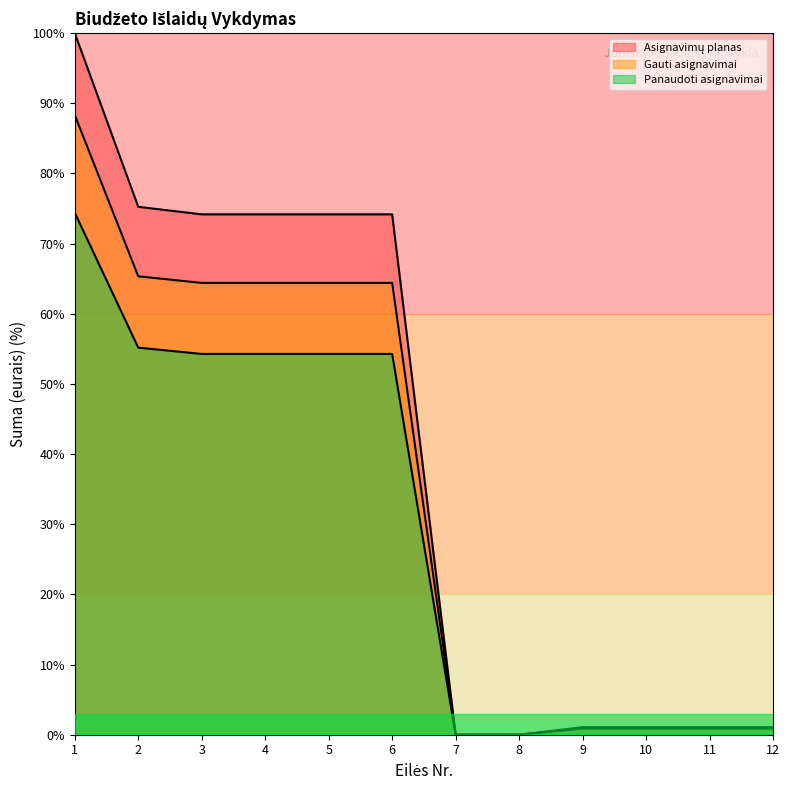

What is the total value across all series at 4?

192.9